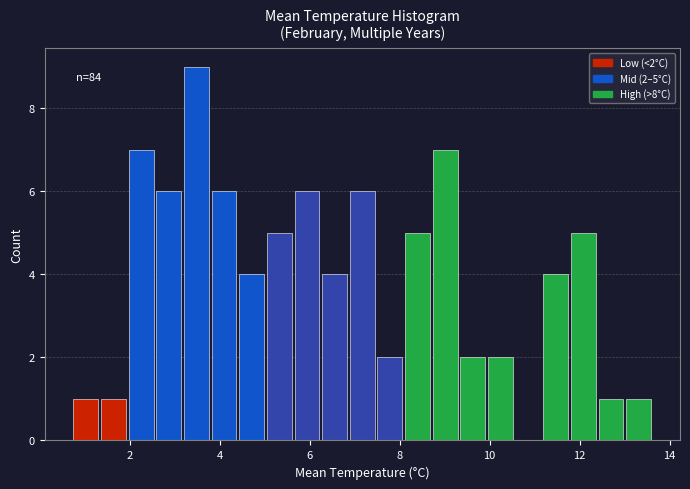

Around what value on the x-axis is the tallest bar? Give the approximate position of its centre, as read against the axis.

3.4